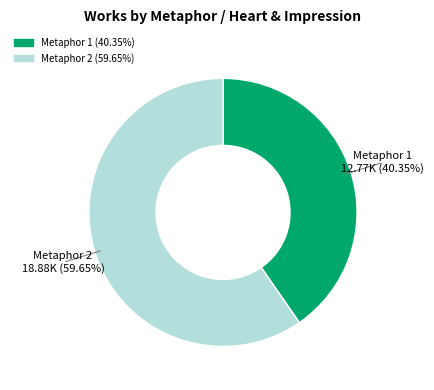

Does any single category account for the majority?

Yes